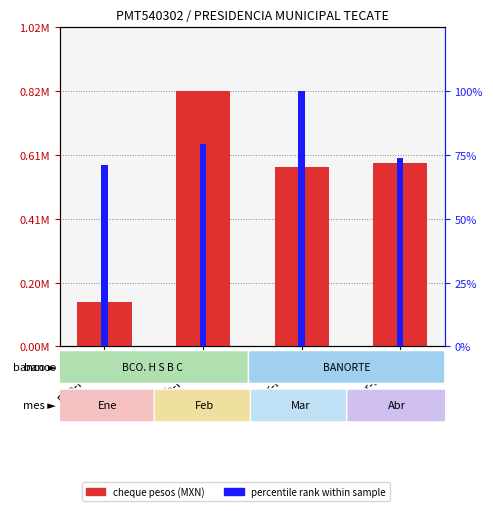

How many groups of bars are there?

4